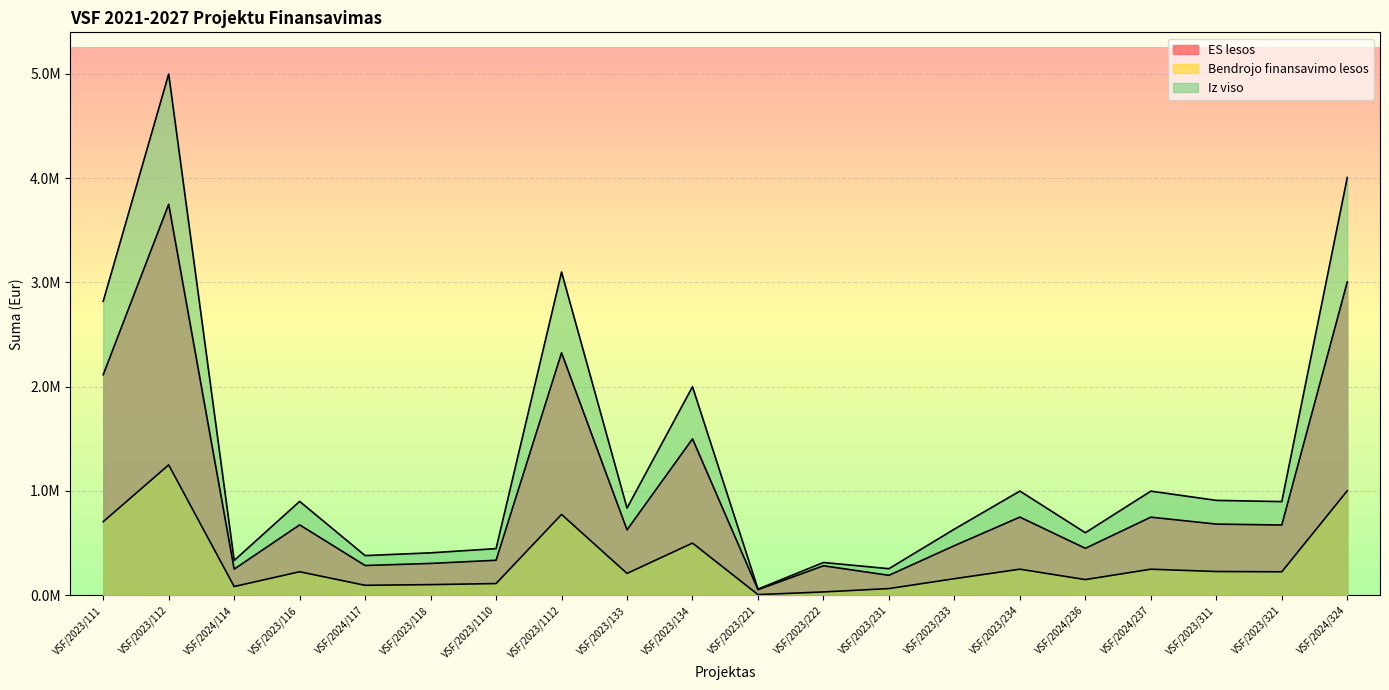

Which series has the largest range (max minus min)?

Iz viso